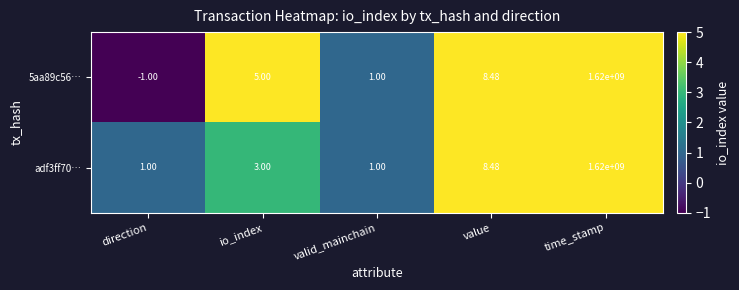

How many series are shown in this chart?

2